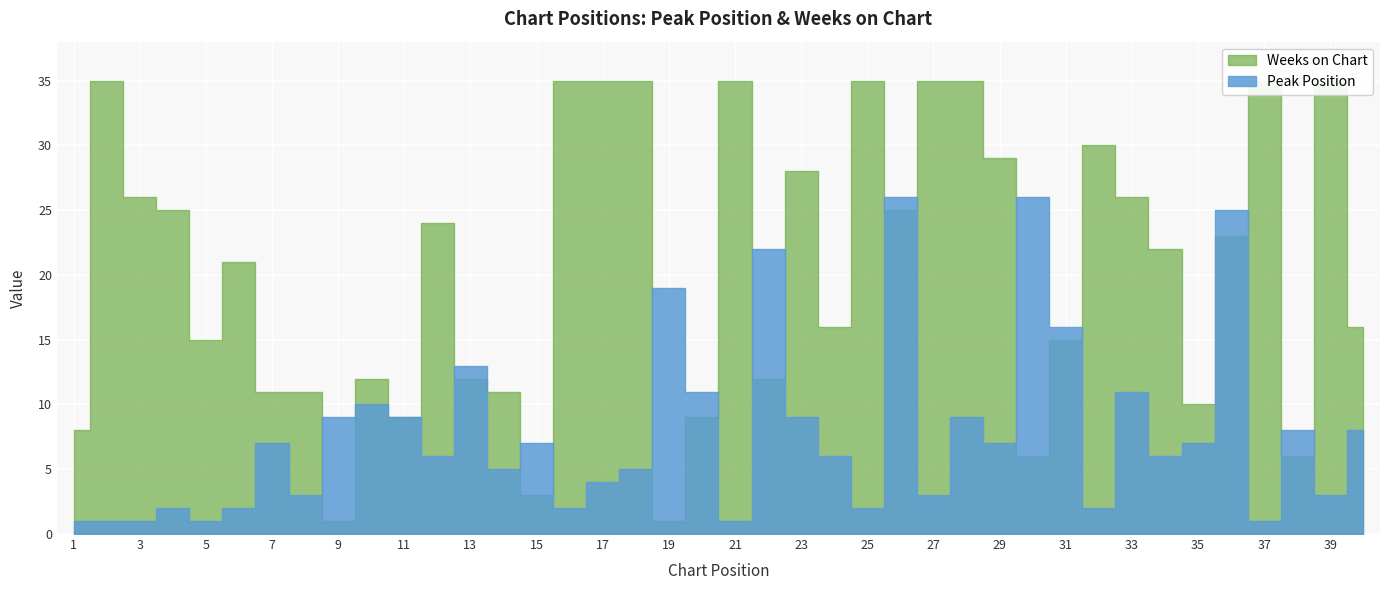

What is the difference between the highest and lowest values at 5?

14